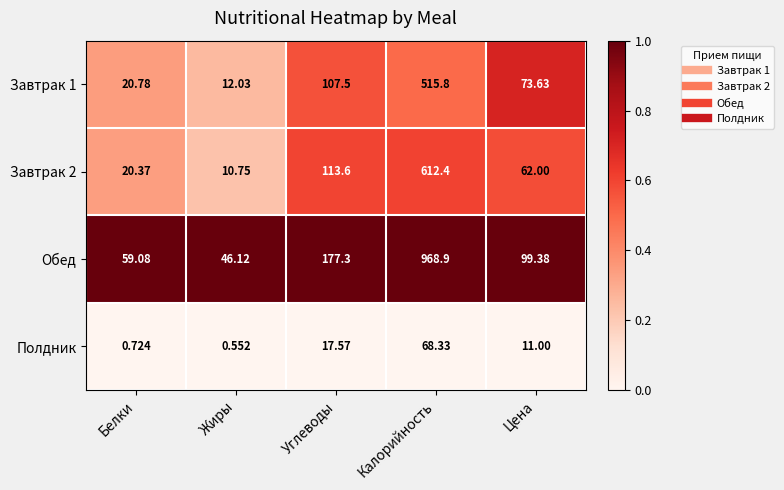

At which label does Завтрак 1 reach its peak?

Калорийность